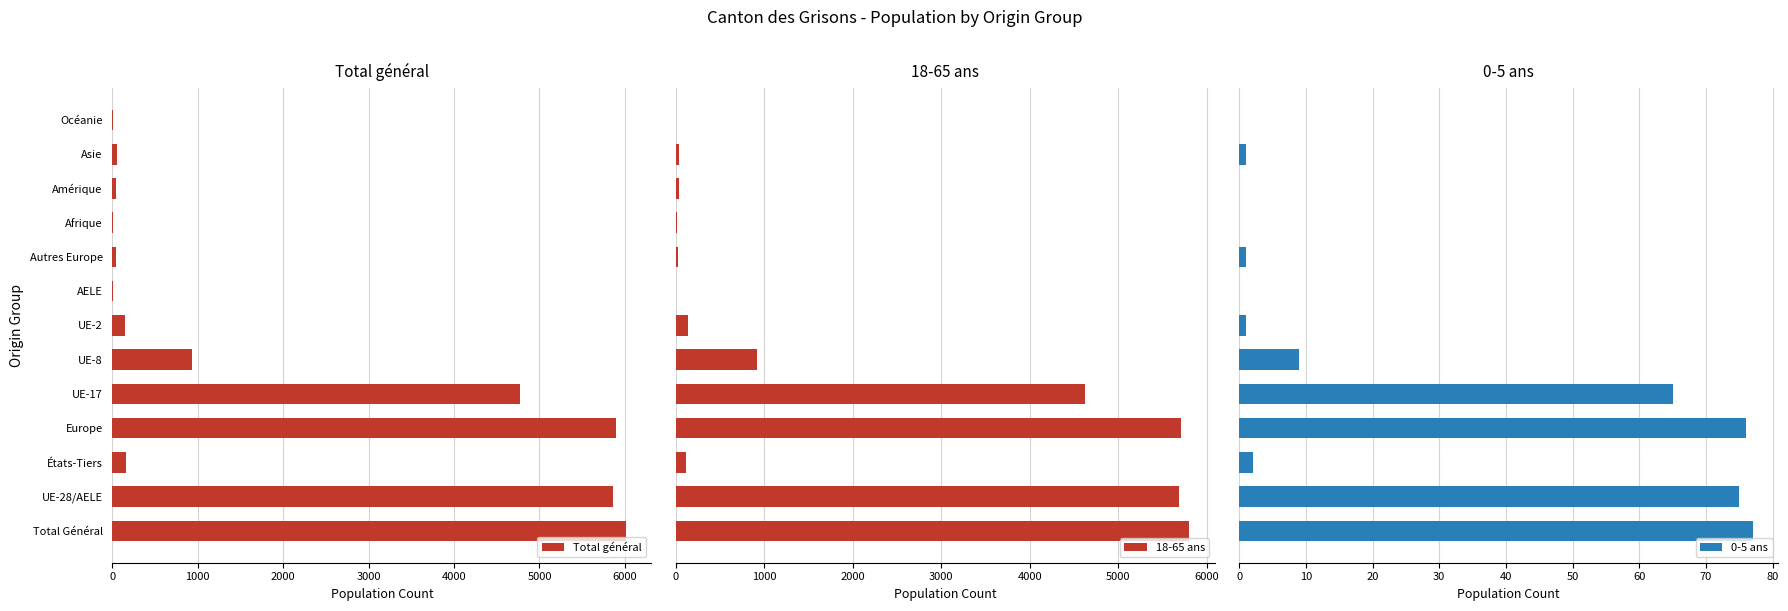

Is the value of 0-5 ans at AELE greater than the value of 18-65 ans at AELE?

No